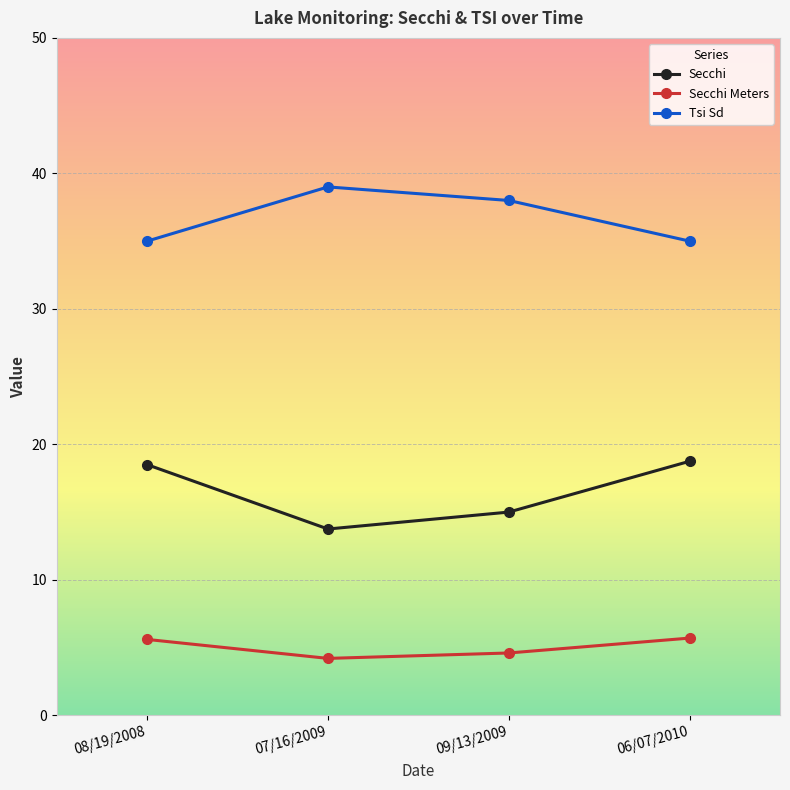

What is the minimum value for Secchi?

13.8